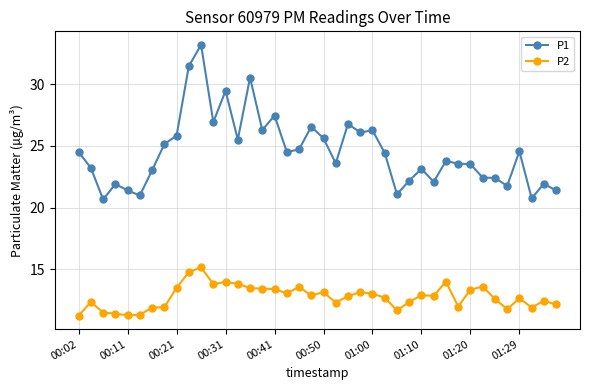

How many series are shown in this chart?

2